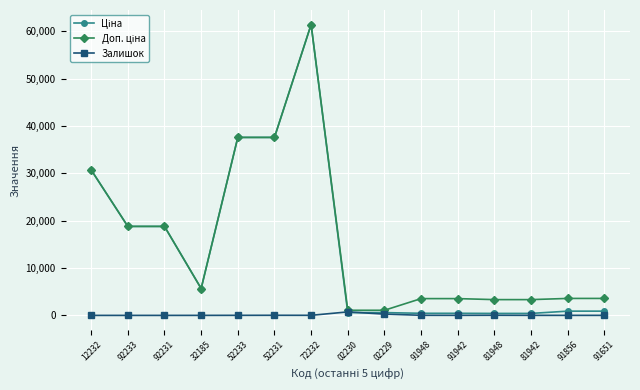

At how many categories does at least one series exceed 14202?

6